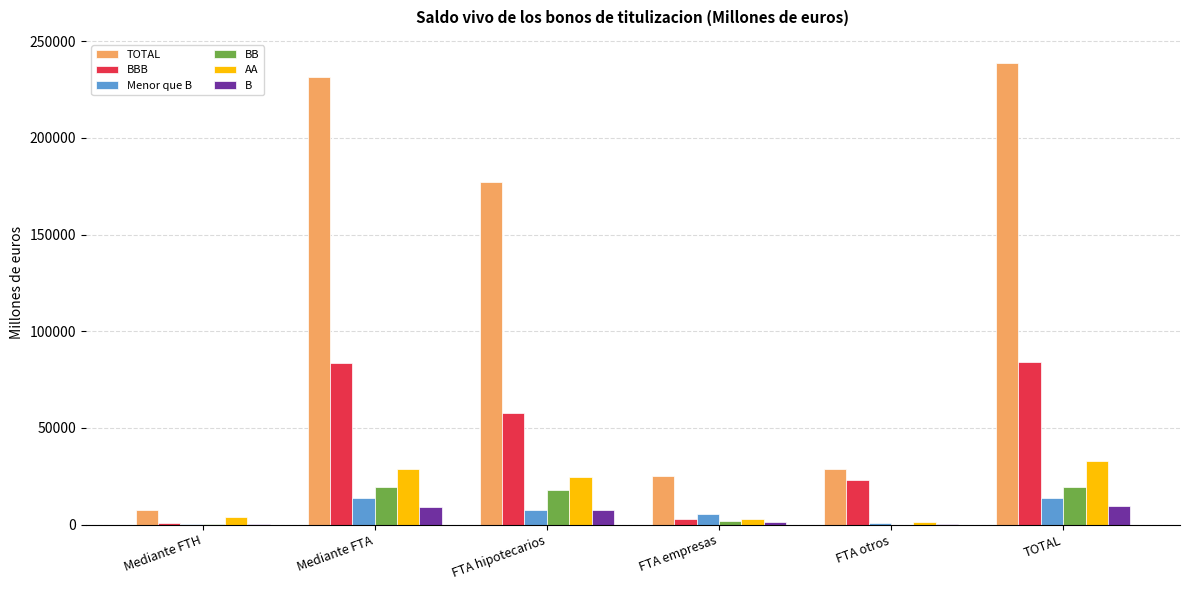

Which series changed the most between FTA empresas and TOTAL?

TOTAL